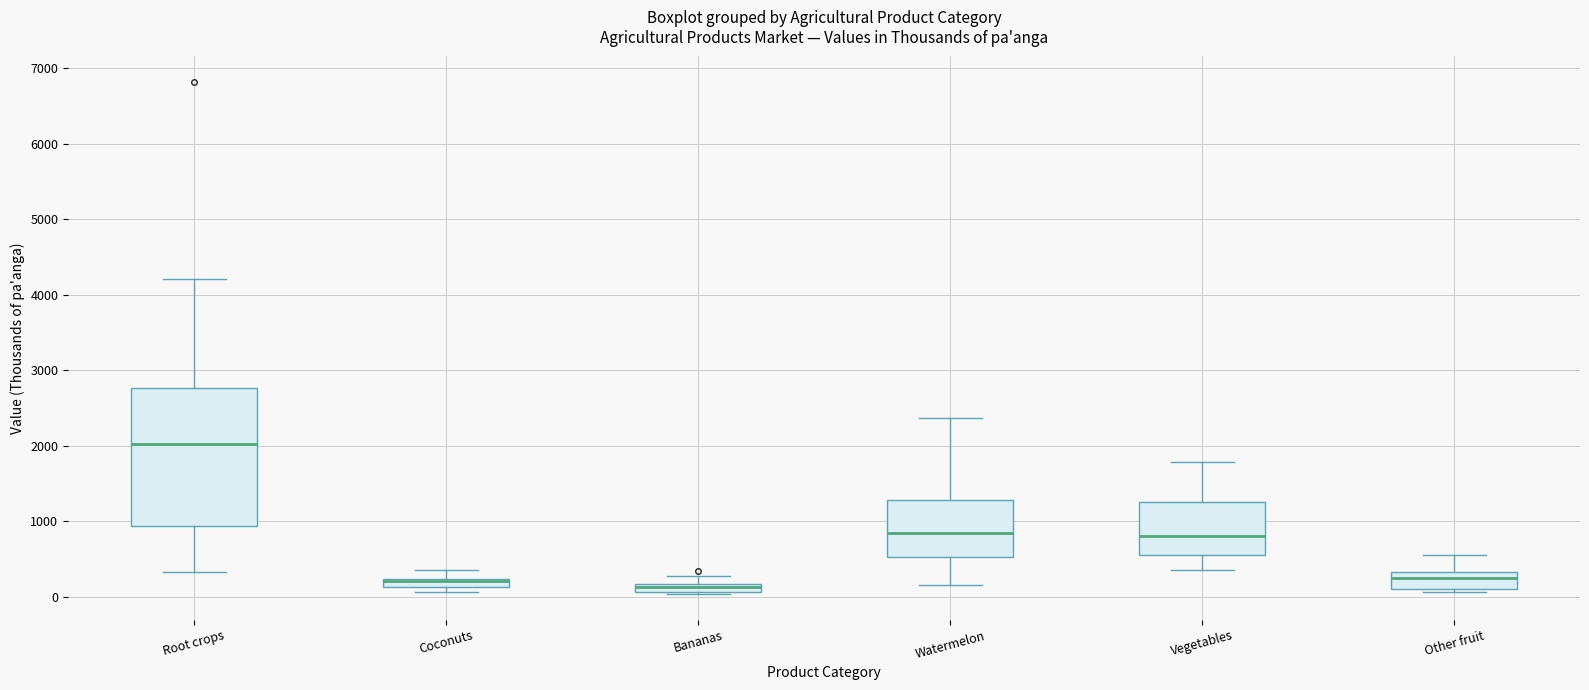

Where does the median line of the box for Root crops sit on the y-axis? The values are not printed on the chart, so give them approximately, as read against the axis.

2000